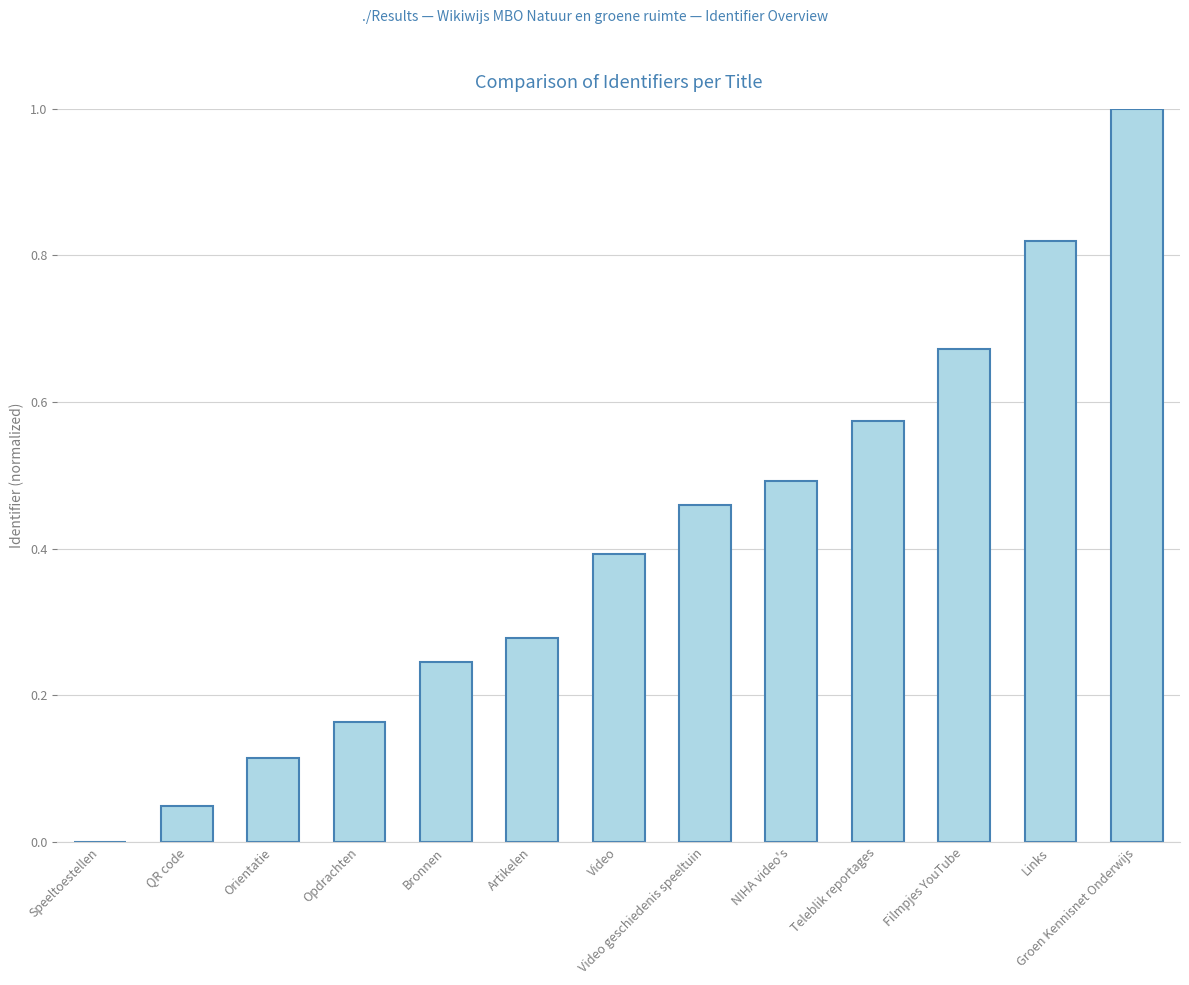

What is the sum of the values at Filmpjes YouTube and Bronnen?

0.9